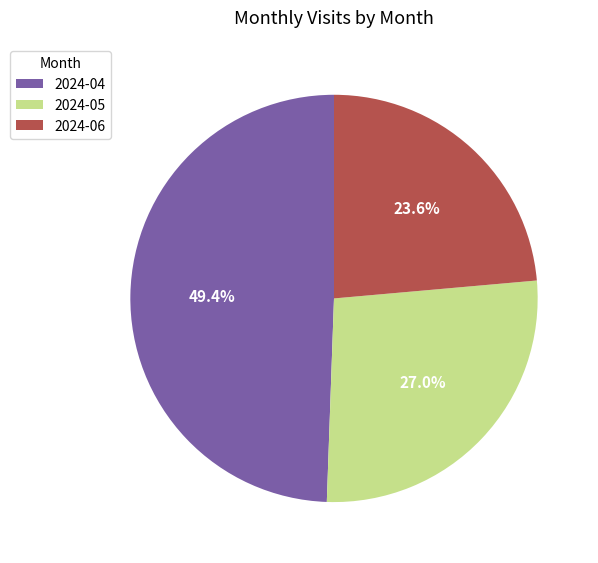

What is the total percentage of 2024-06 and 2024-04?

73.0%